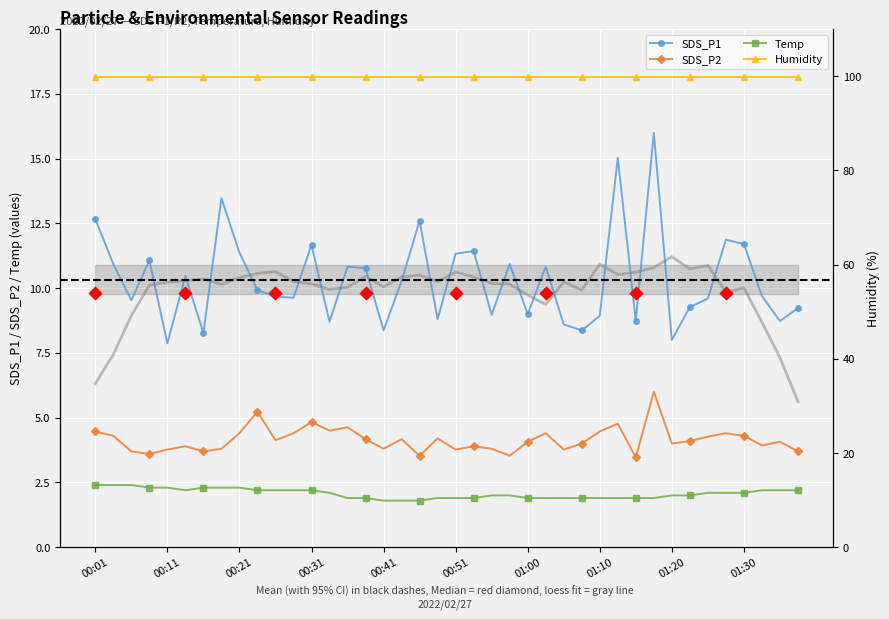

What are all the series names shown in the legend?

SDS_P1, SDS_P2, Temp, Humidity